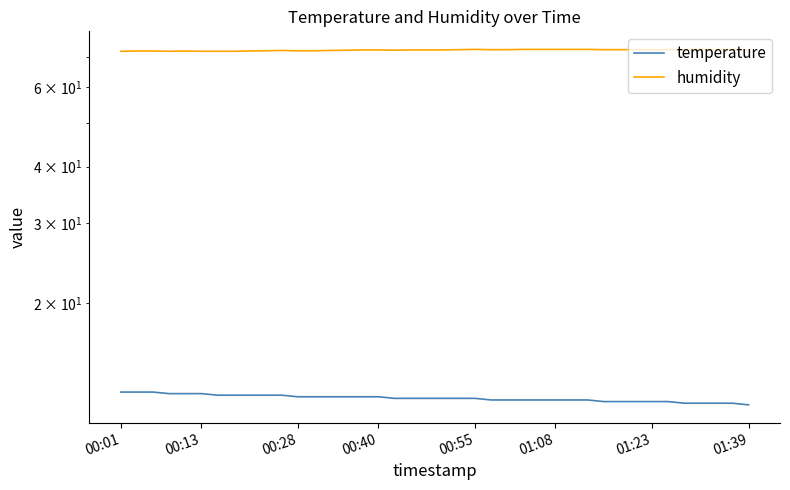

What is the greatest value displayed?

72.8